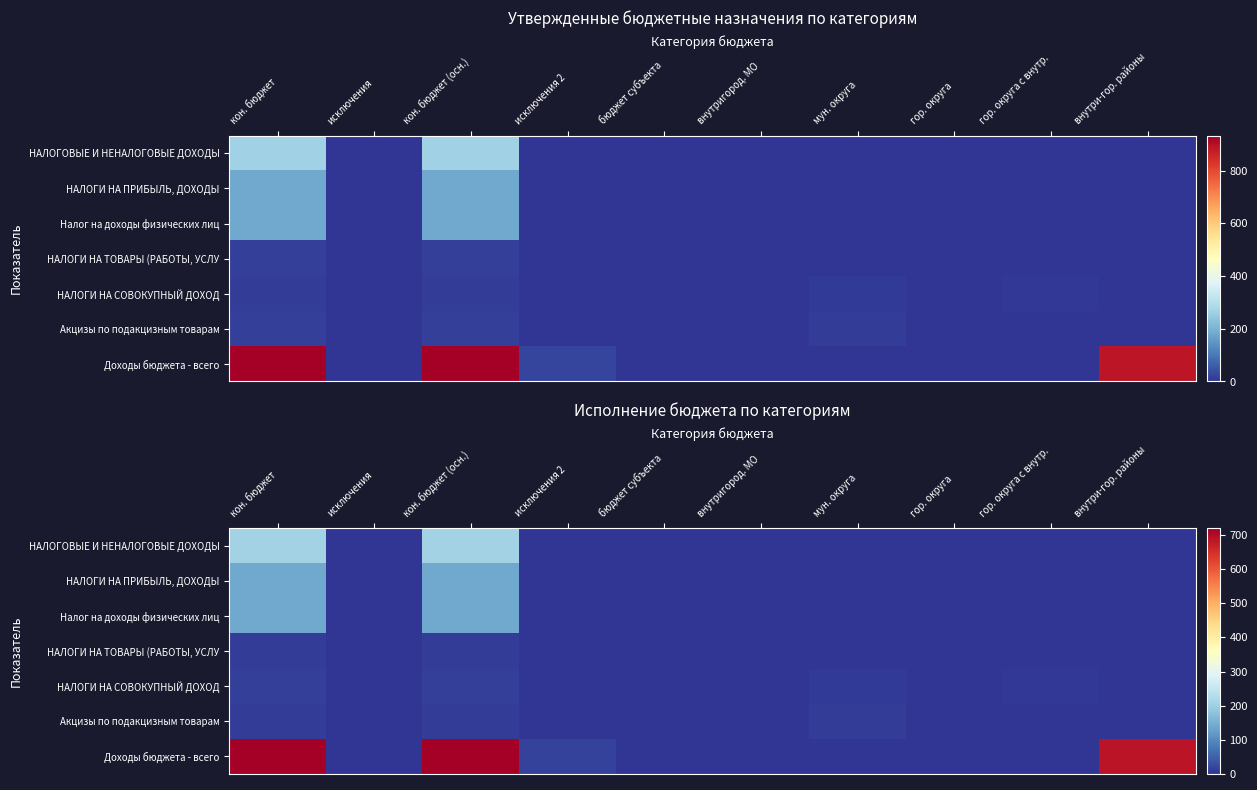

How many values in the НАЛОГИ НА СОВОКУПНЫЙ ДОХОД series exceed 0?

5